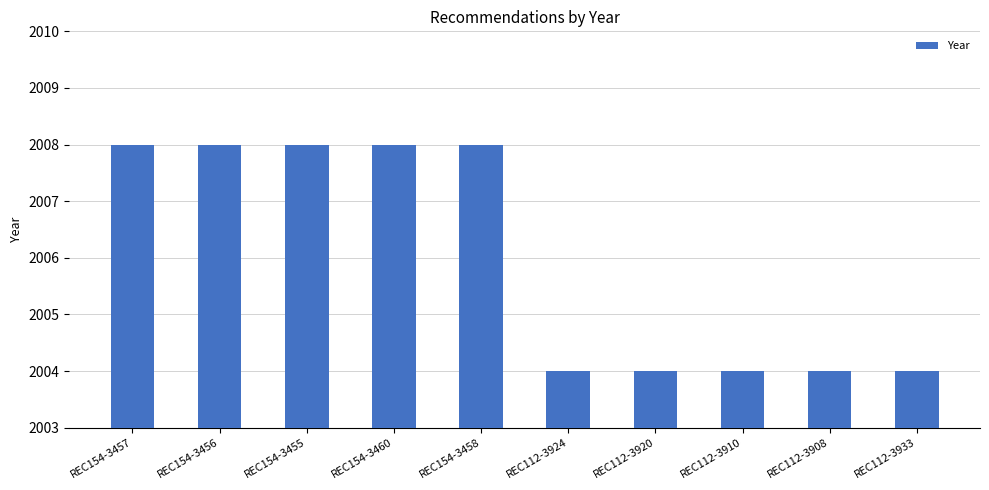

The value at REC154-3456 is 785. True or false?

False